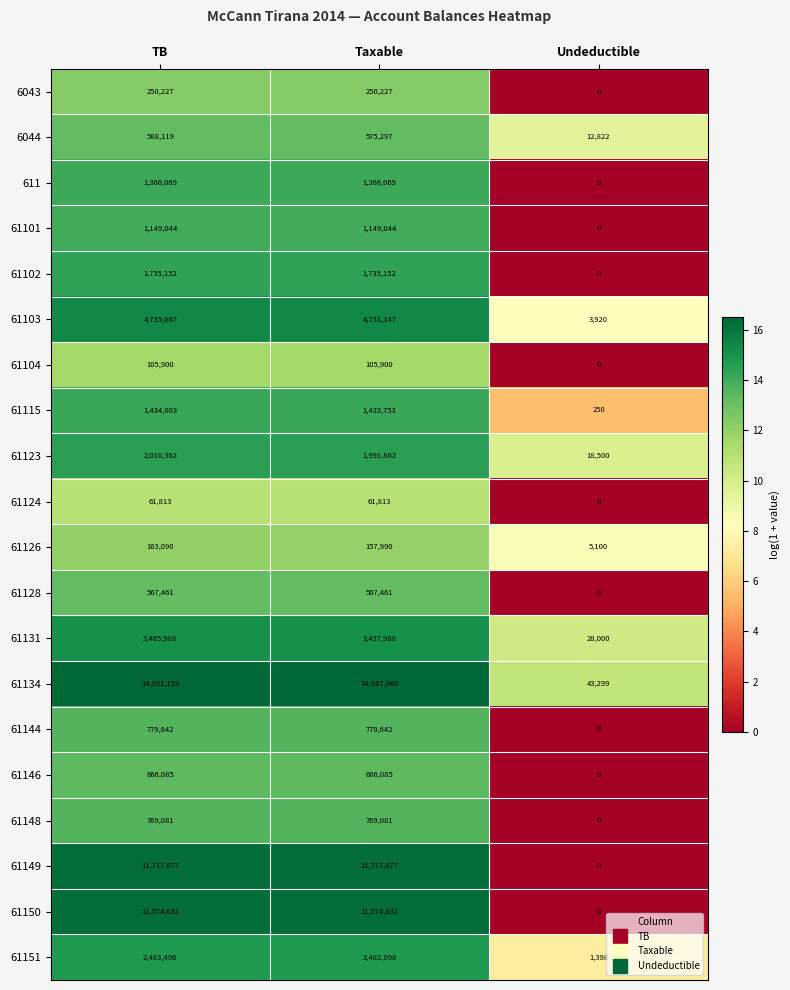

What is the spread (max minus min) of values at Undeductible?

43299